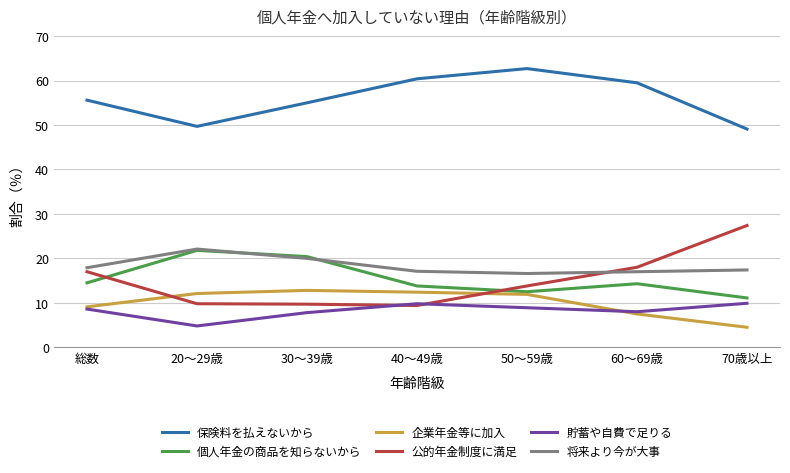

What is the greatest value displayed?

62.7